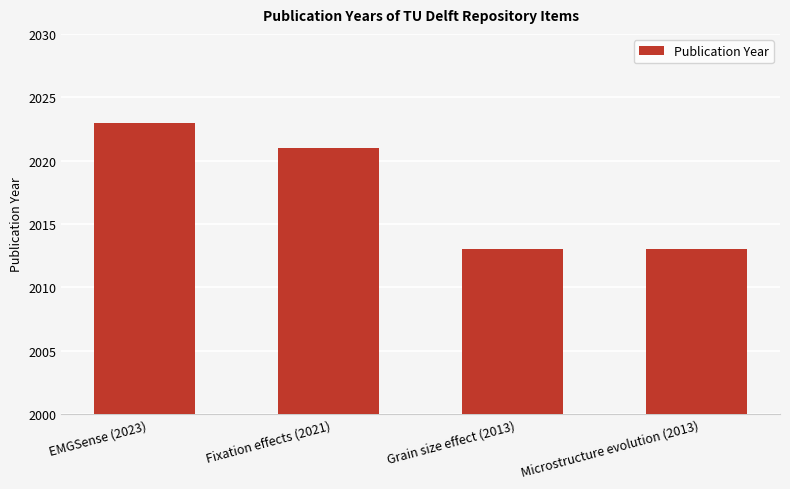

What is the change in value from Fixation effects (2021) to Grain size effect (2013)?

-8